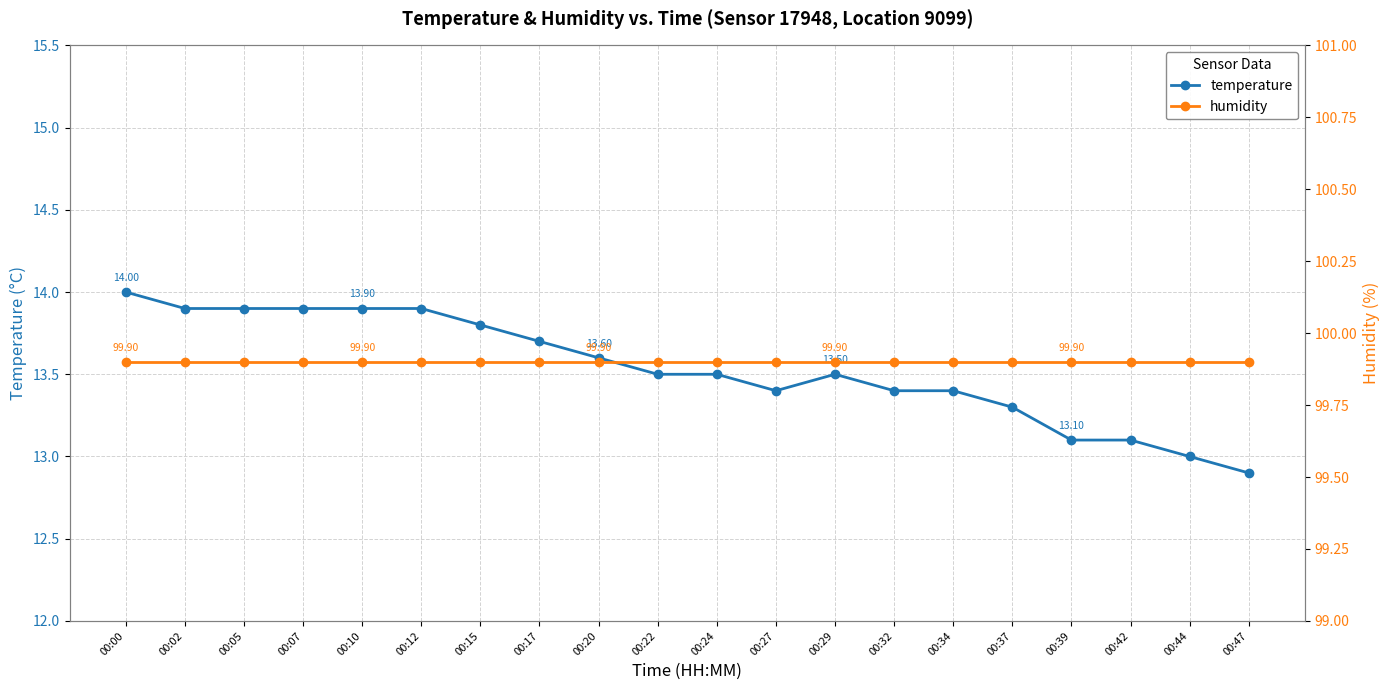

True or false: humidity has a value of 30.9 at 00:00.

False